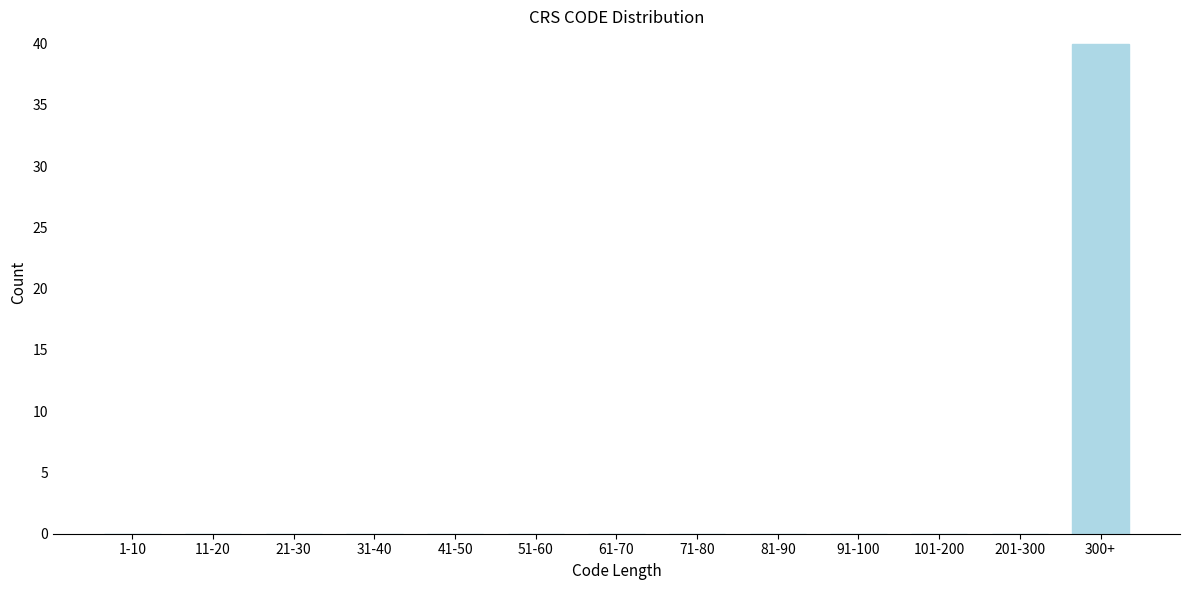

Reading right to left, transcribe all the data shown in this chart.

300+=40	201-300=0	101-200=0	91-100=0	81-90=0	71-80=0	61-70=0	51-60=0	41-50=0	31-40=0	21-30=0	11-20=0	1-10=0